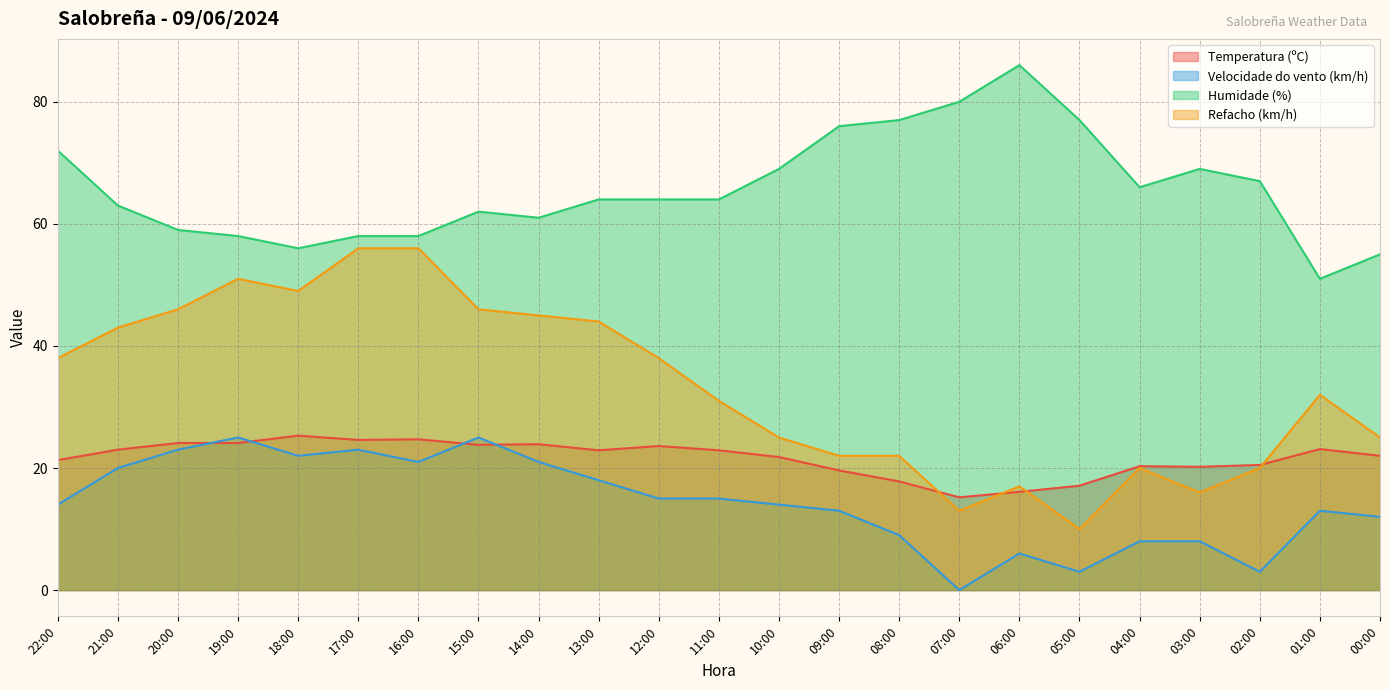

The value of Humidade (%) at 00:00 is 33.9. True or false?

False